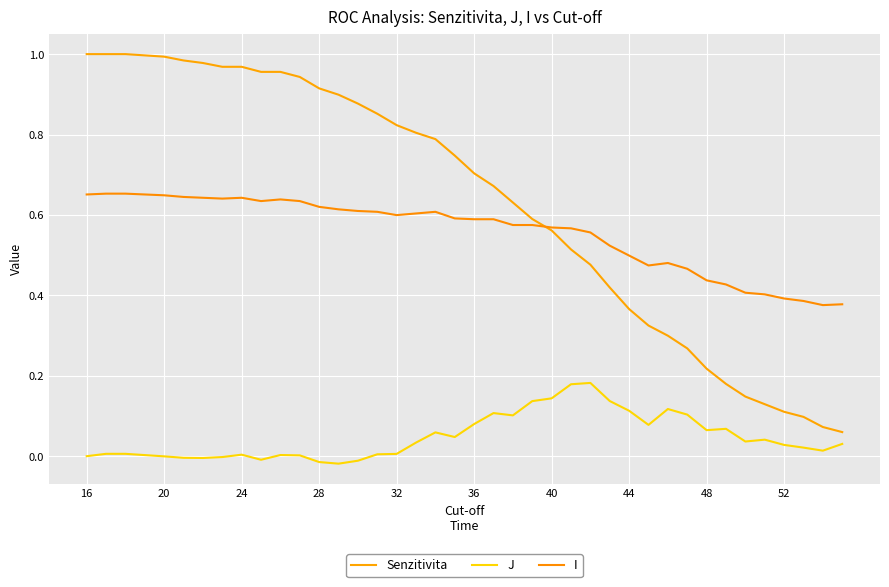

How many categories are shown in the chart?

40